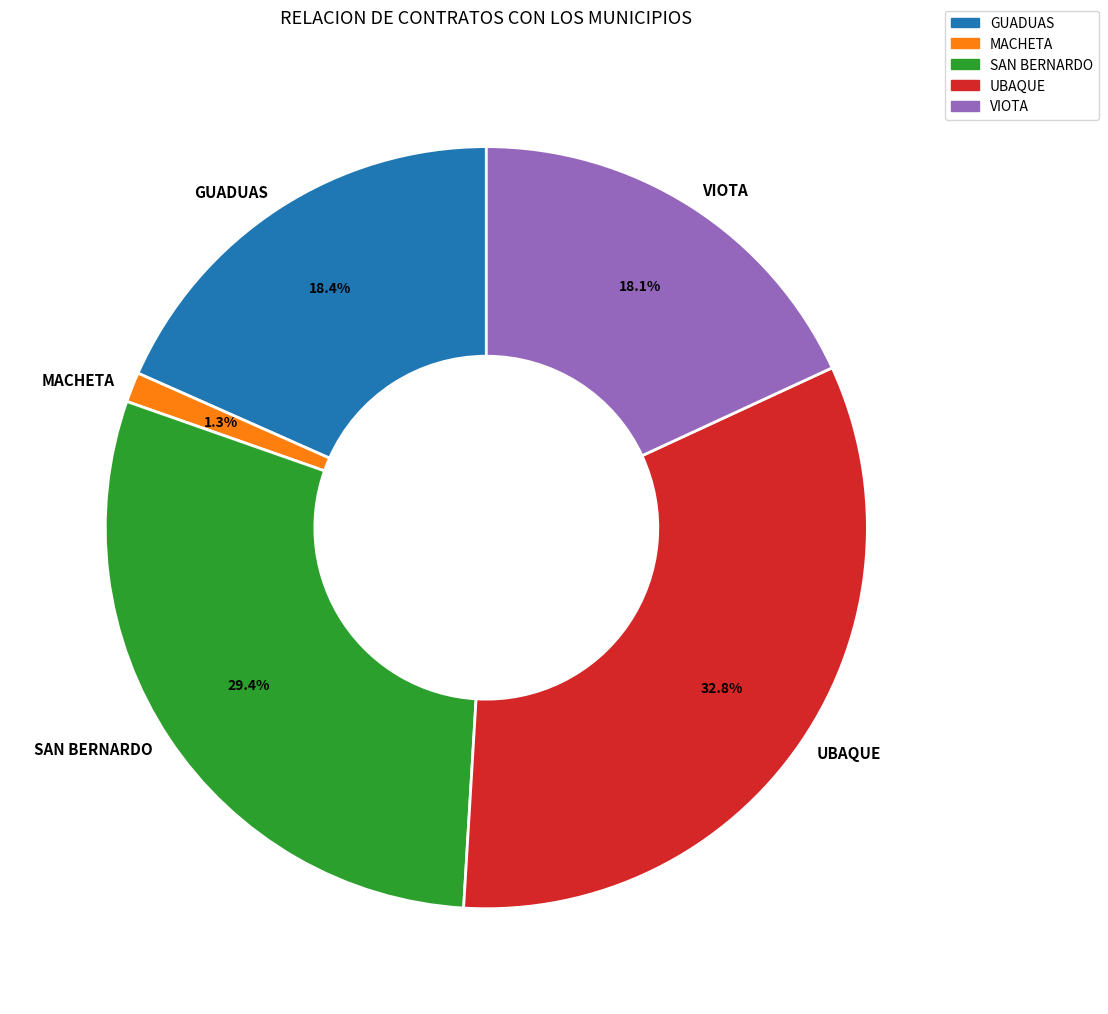

Approximately how many times larger is the value at MACHETA compared to GUADUAS?

0.1